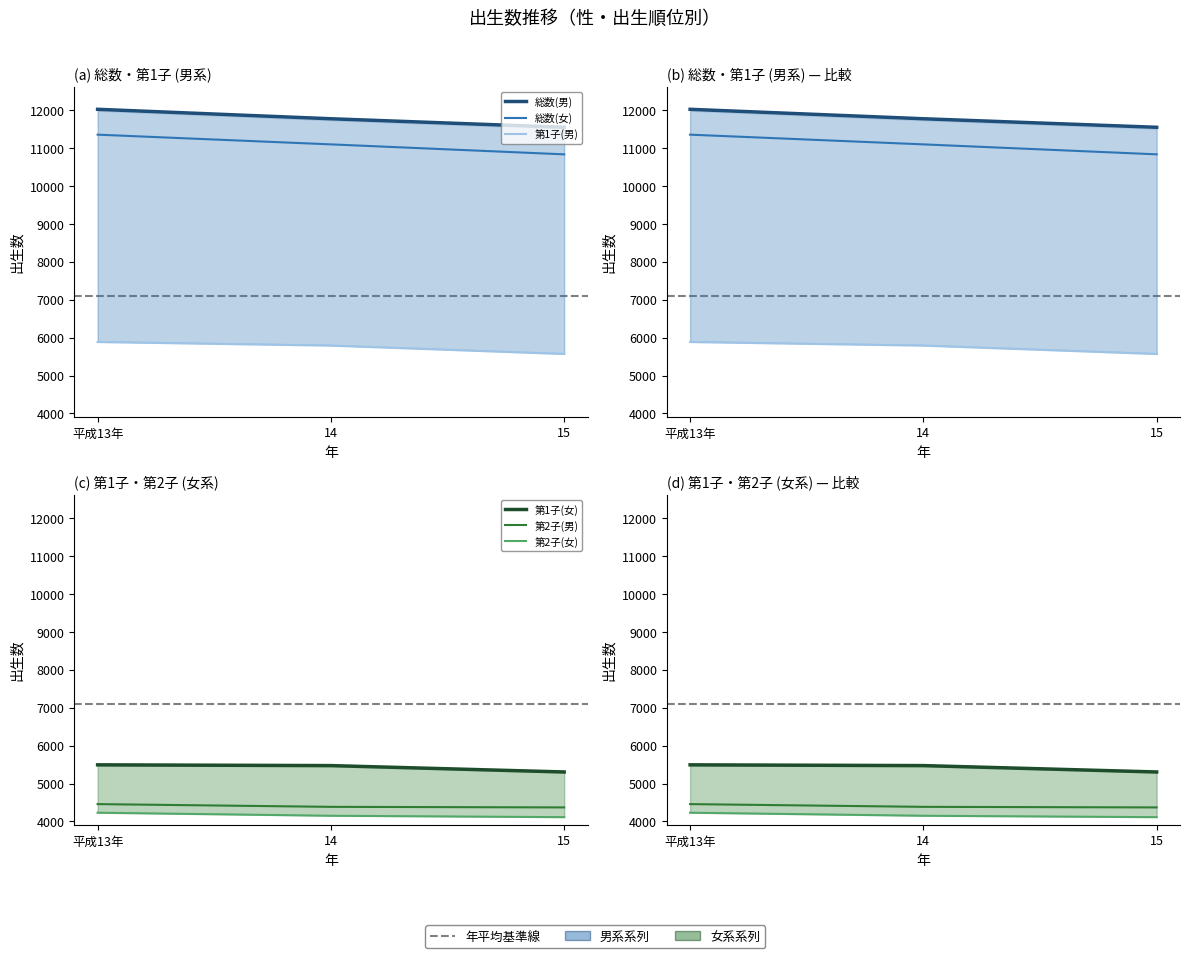

Reading left to right, list all the values displayed in this chart.

総数(男): 12016	11767	11542
総数(女): 11348	11092	10829
第1子(男): 5884	5789	5568
第1子(女): 5493	5473	5305
第2子(男): 4458	4386	4371
第2子(女): 4231	4151	4114